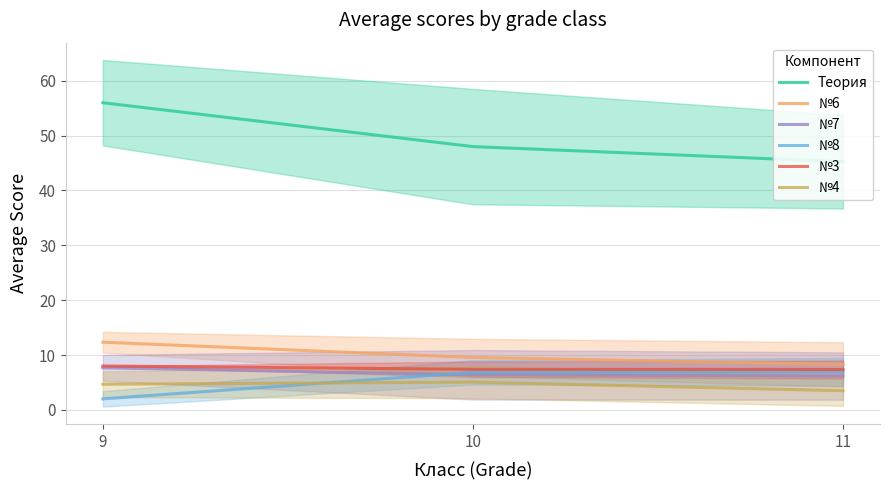

How many values in the №4 series are below 4?

1